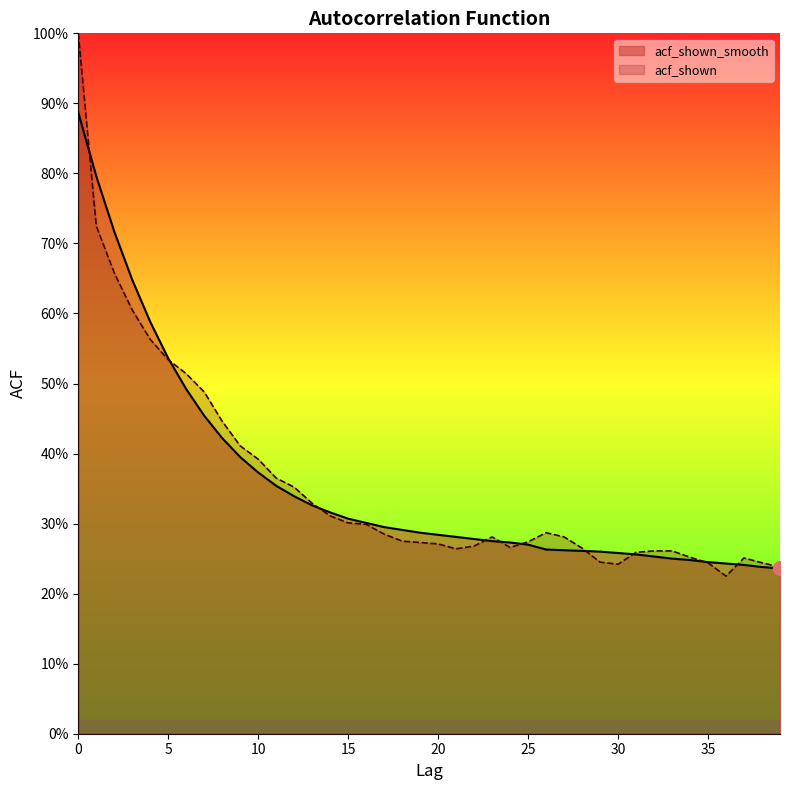

The acf_shown series shows 0.5 at 5. True or false?

True